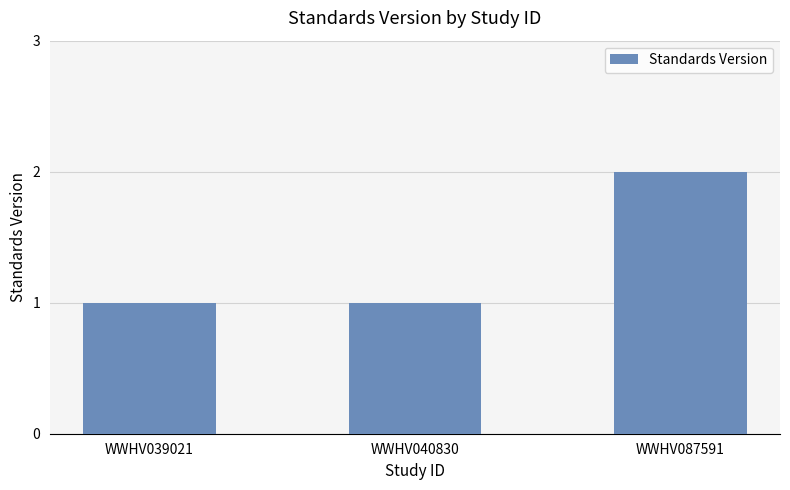

At which category does the chart reach its peak across all series?

WWHV087591